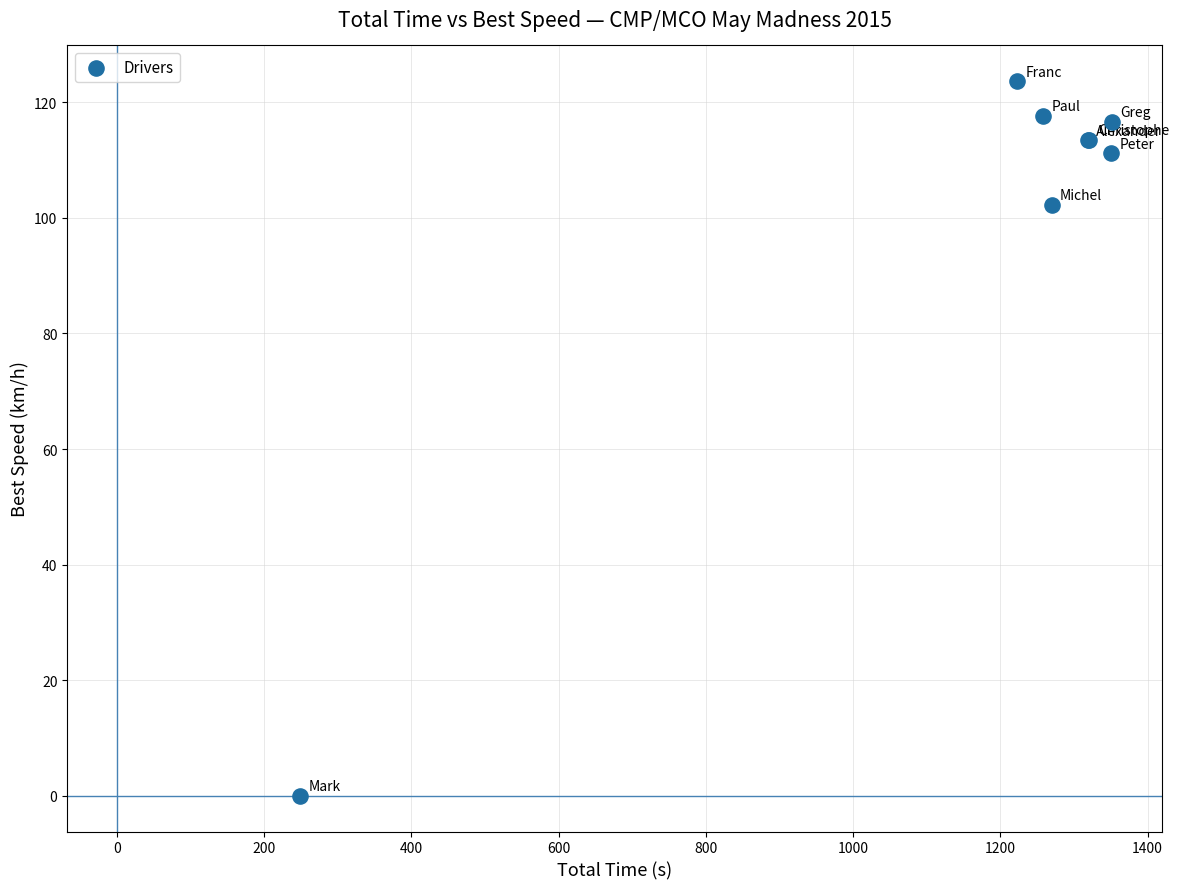

What Y value in the scatter plot is closest to 61?

102.3